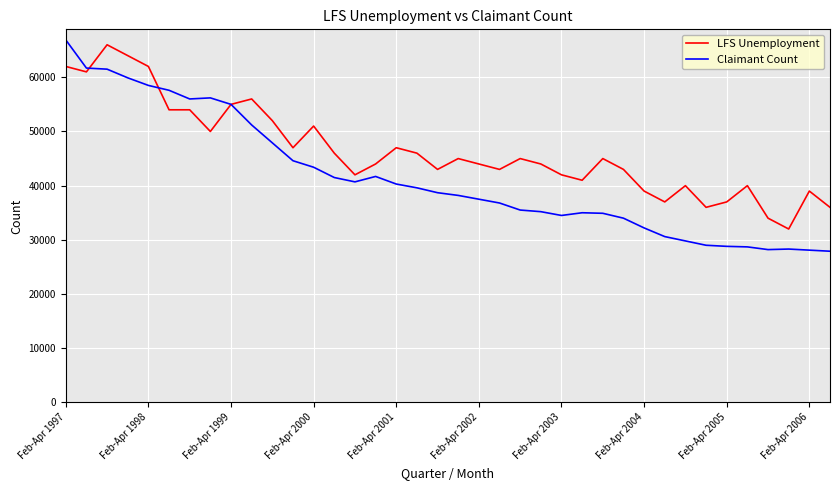

How many categories are shown in the chart?

38